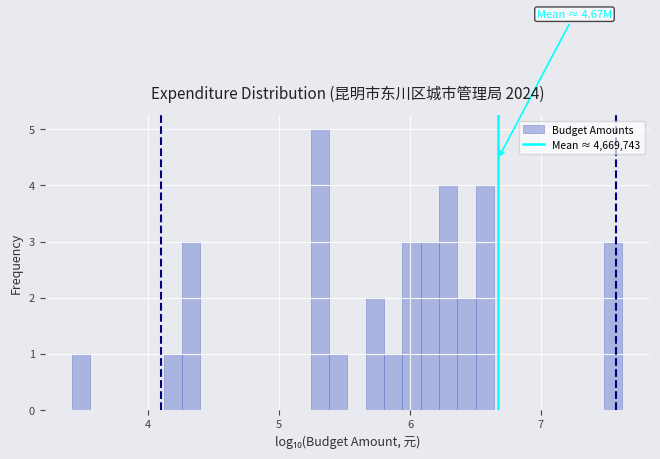

Read against the x-axis, roughly where is the centre of the tallest bar?

5.3